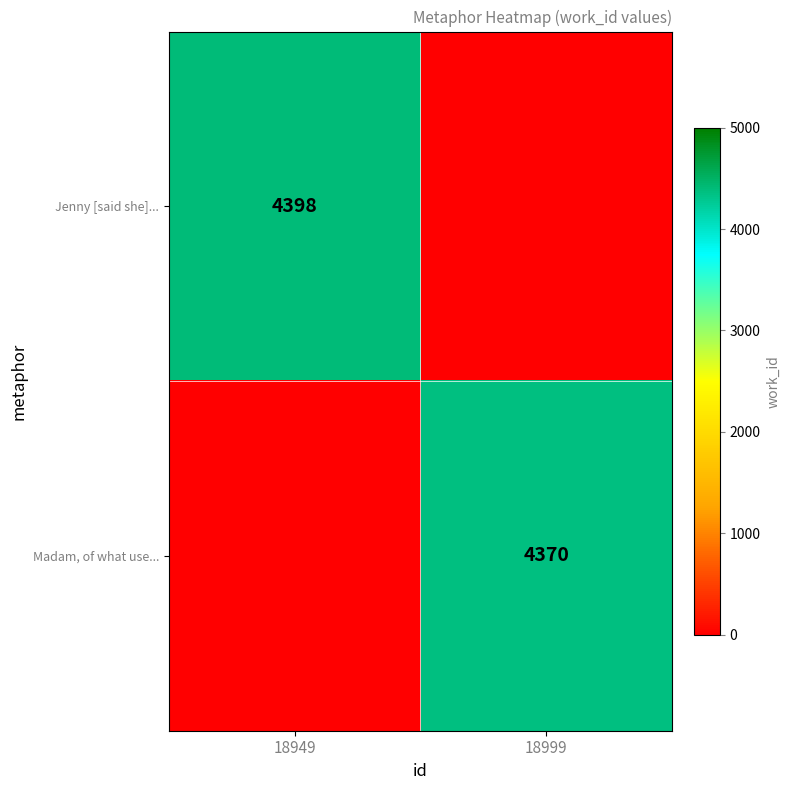

How many distinct data groups are displayed?

2